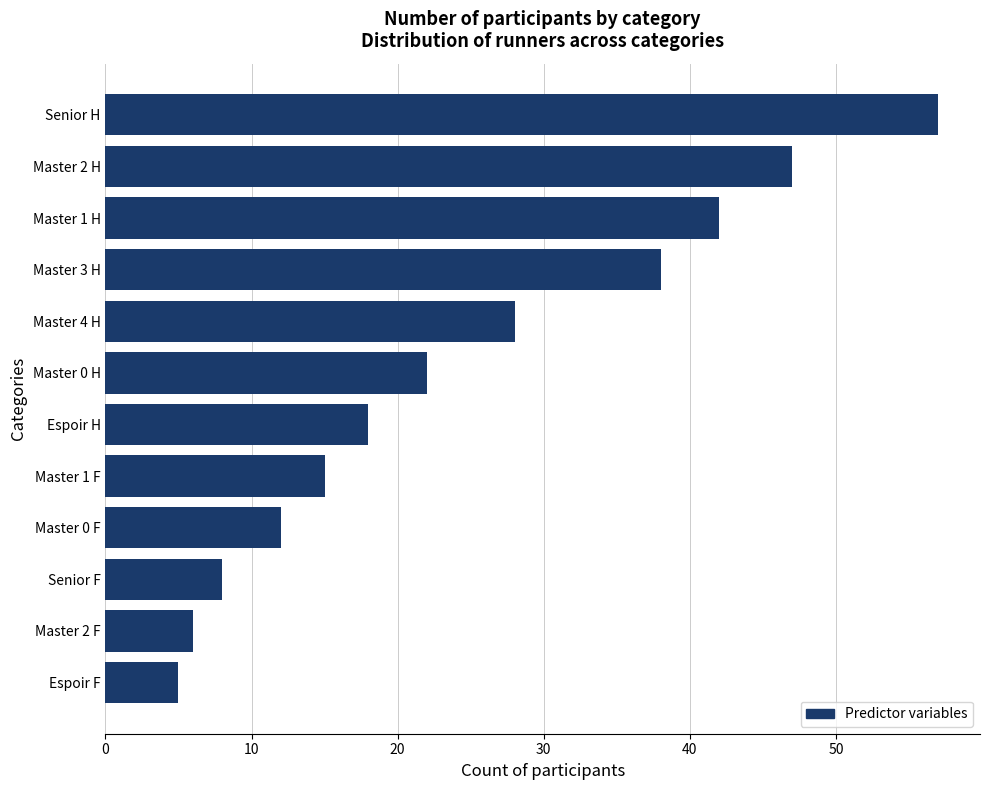

List the labels in order of value, smallest first.

Espoir F, Master 2 F, Senior F, Master 0 F, Master 1 F, Espoir H, Master 0 H, Master 4 H, Master 3 H, Master 1 H, Master 2 H, Senior H